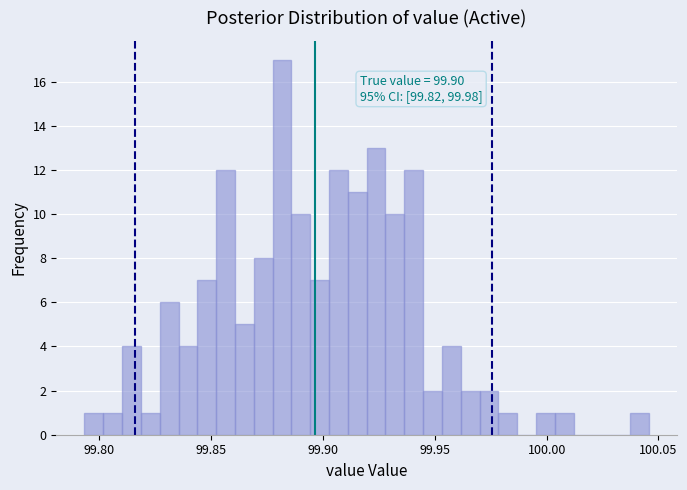

Around what value on the x-axis is the tallest bar? Give the approximate position of its centre, as read against the axis.

99.880